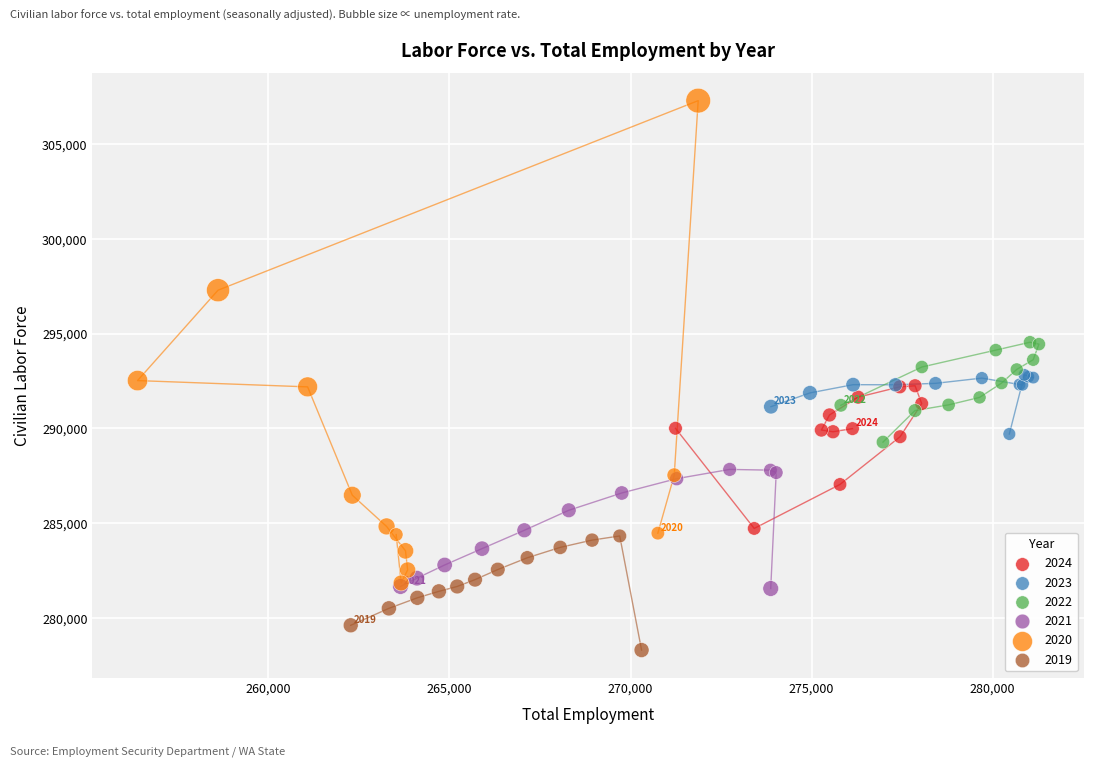

Which series reaches the minimum Y coordinate?

2019